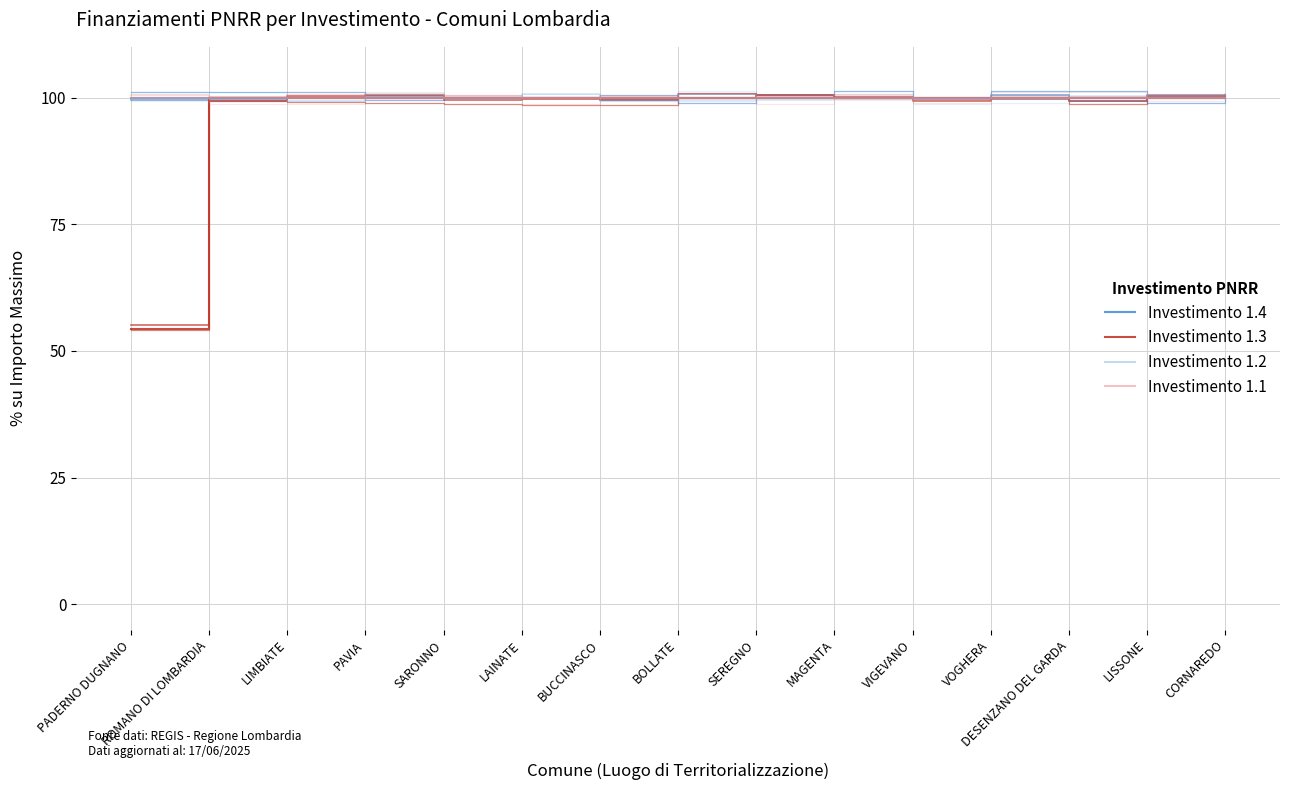

What is the label of the 1st point from the left?

PADERNO DUGNANO